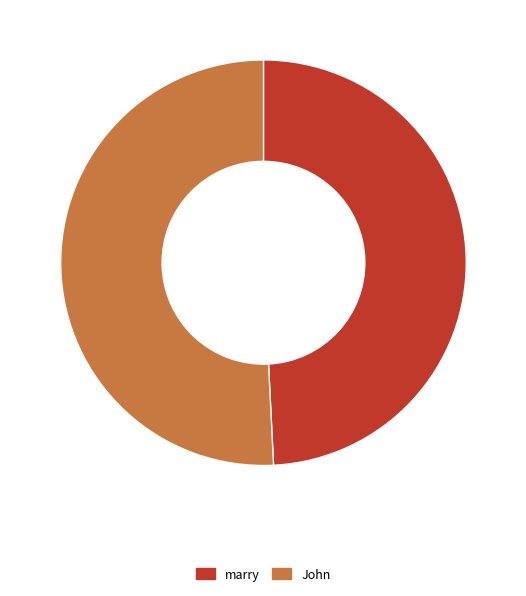

Which has a higher value, John or marry?

John